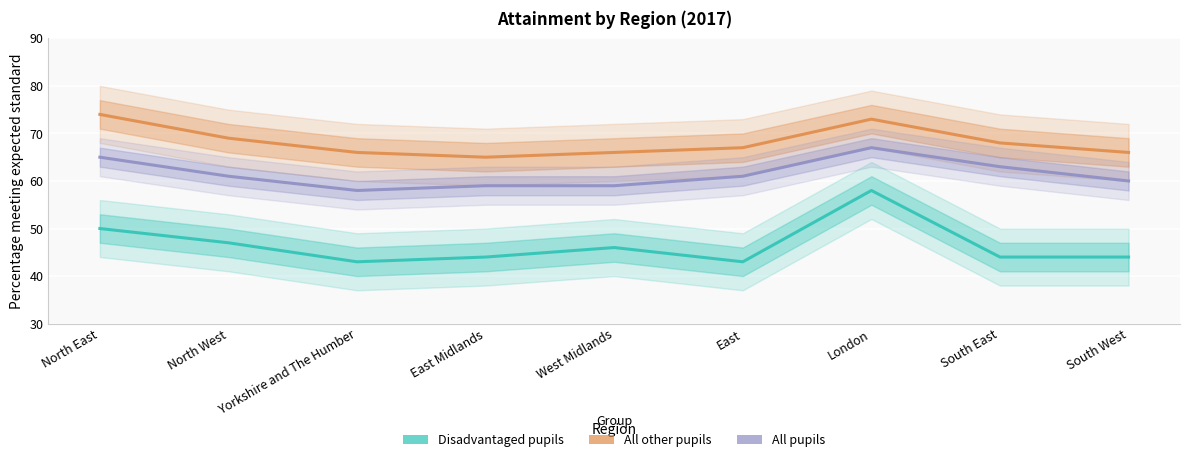

At how many categories does at least one series exceed 47?

9